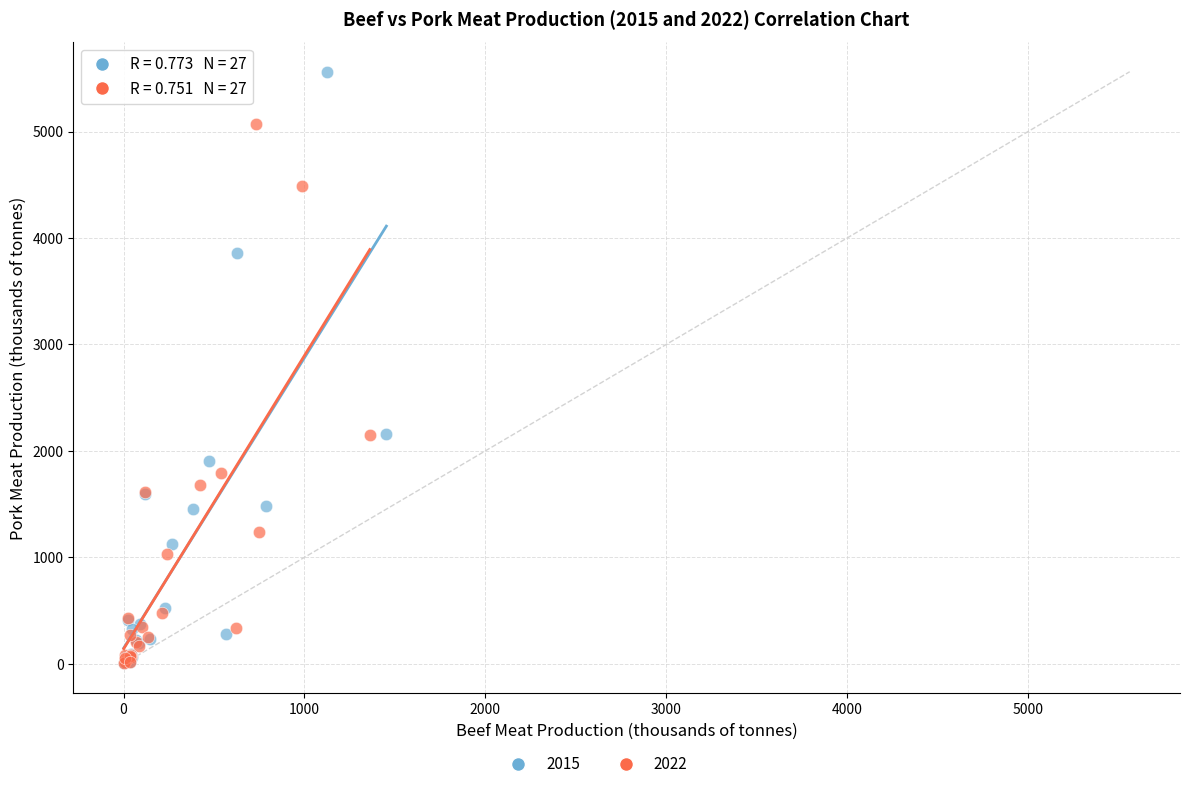

Which series has the largest Y range (max minus min)?

2015